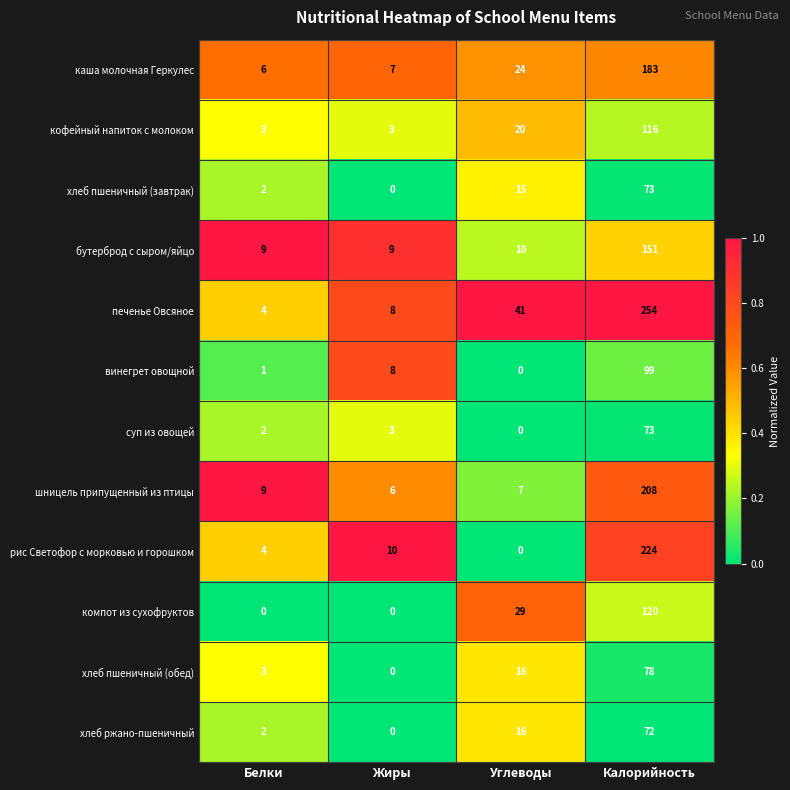

What is the greatest value displayed?

254